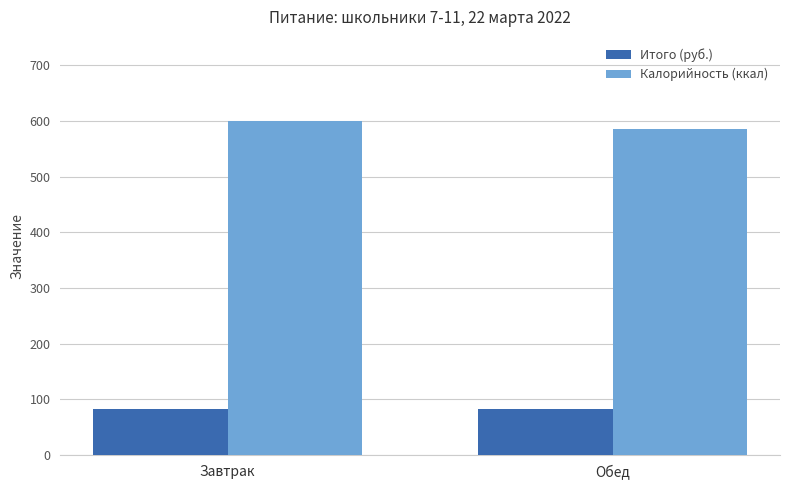

Between Завтрак and Обед, which series saw the biggest shift?

Калорийность (ккал)